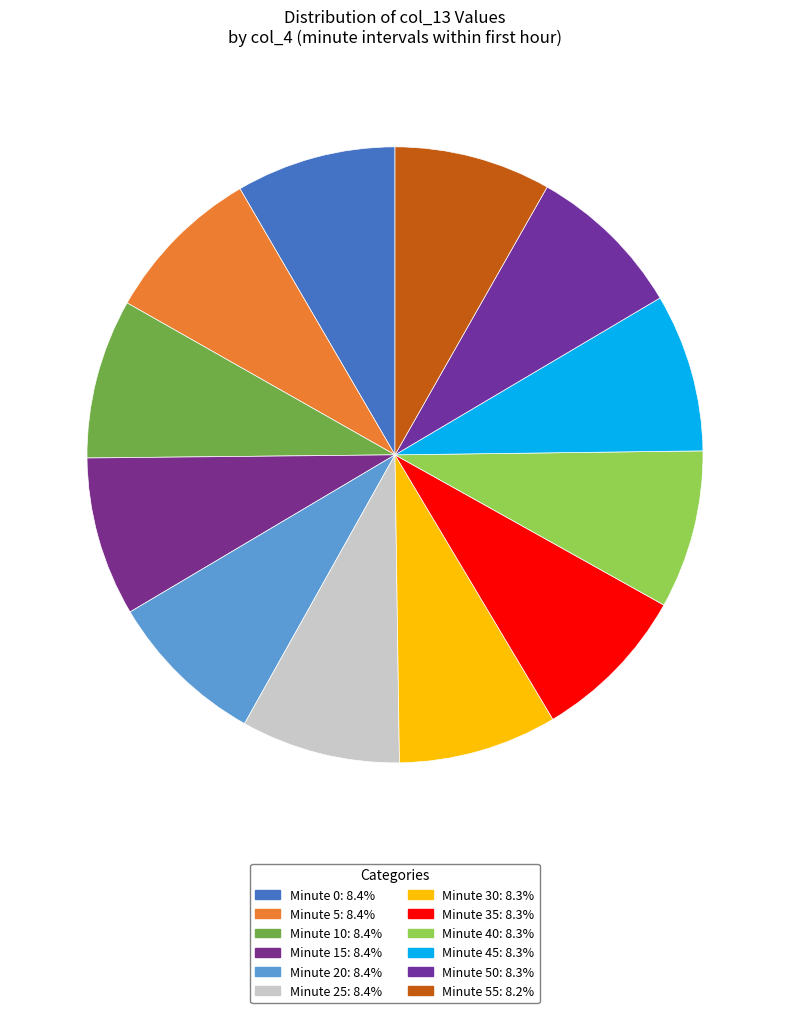

How many slices are in this pie chart?

12